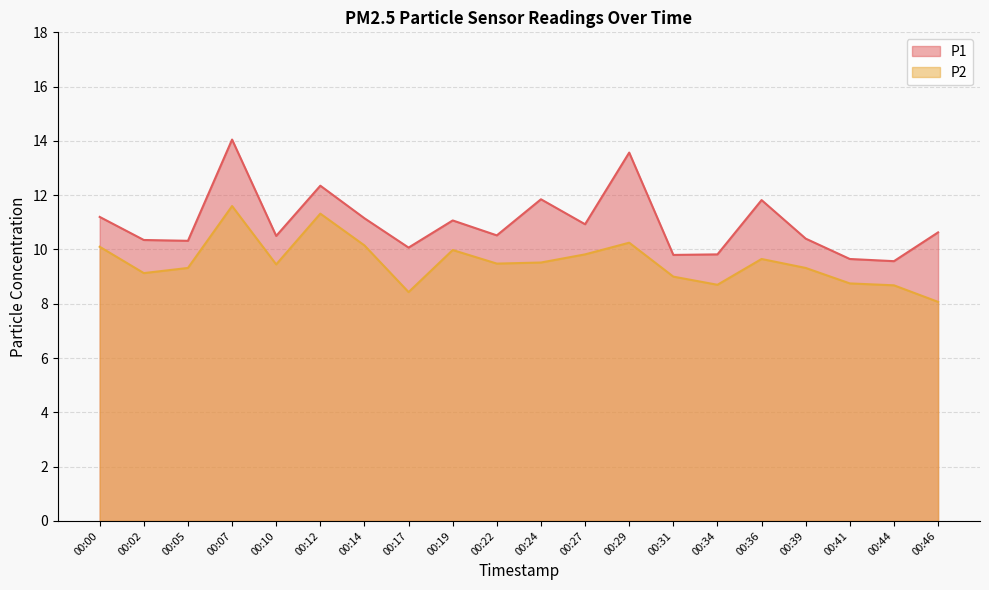

Where does the P1 series first go above 10?

00:00